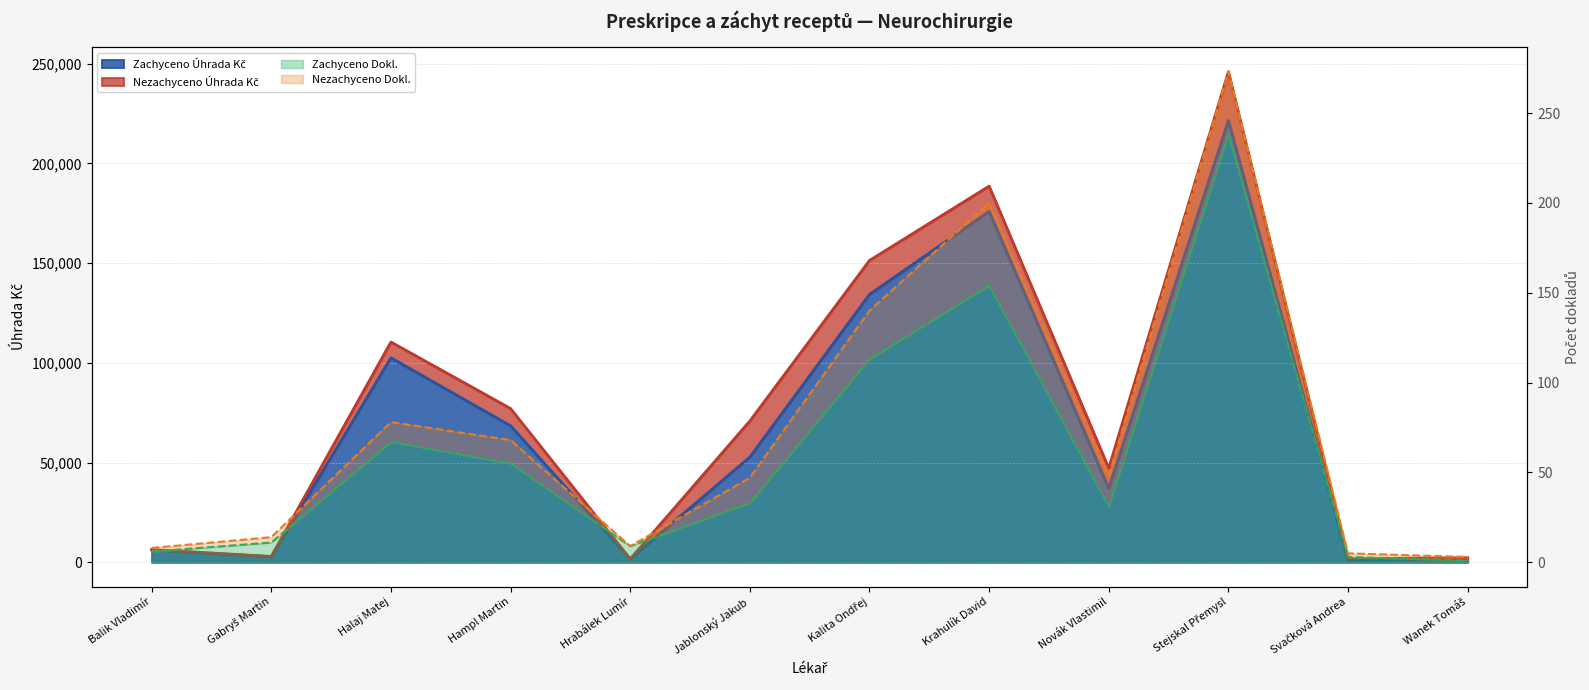

At which category is the sum across all series the highest?

Stejskal Přemysl